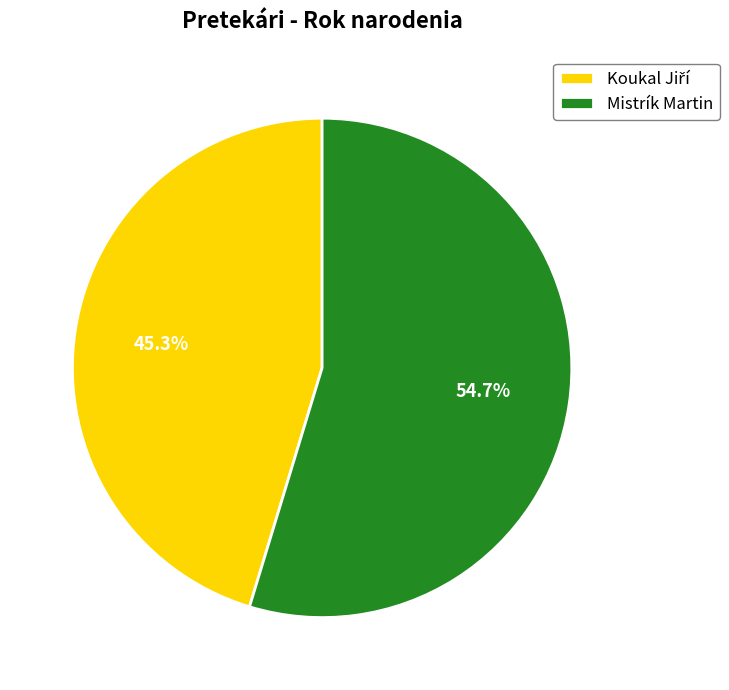

Which category has the biggest portion of the pie?

Mistrík Martin